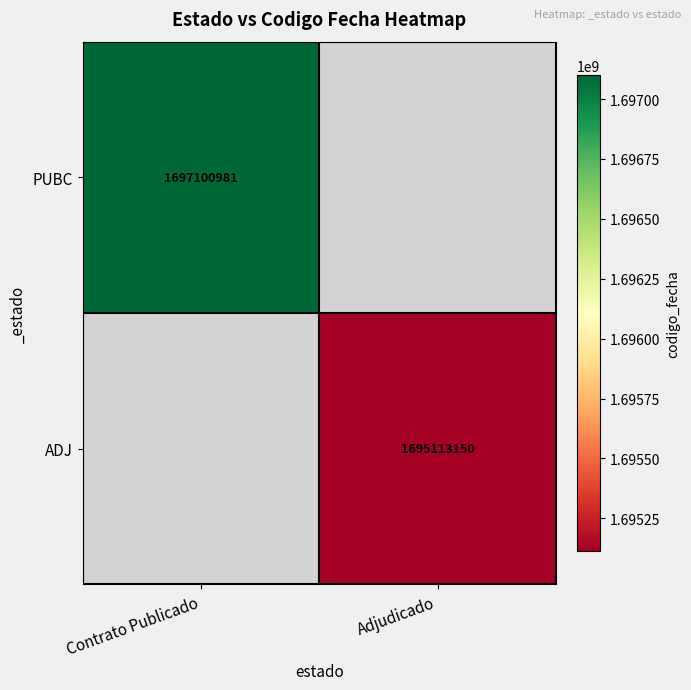

True or false: ADJ has a value of 1695113150 at Adjudicado.

True